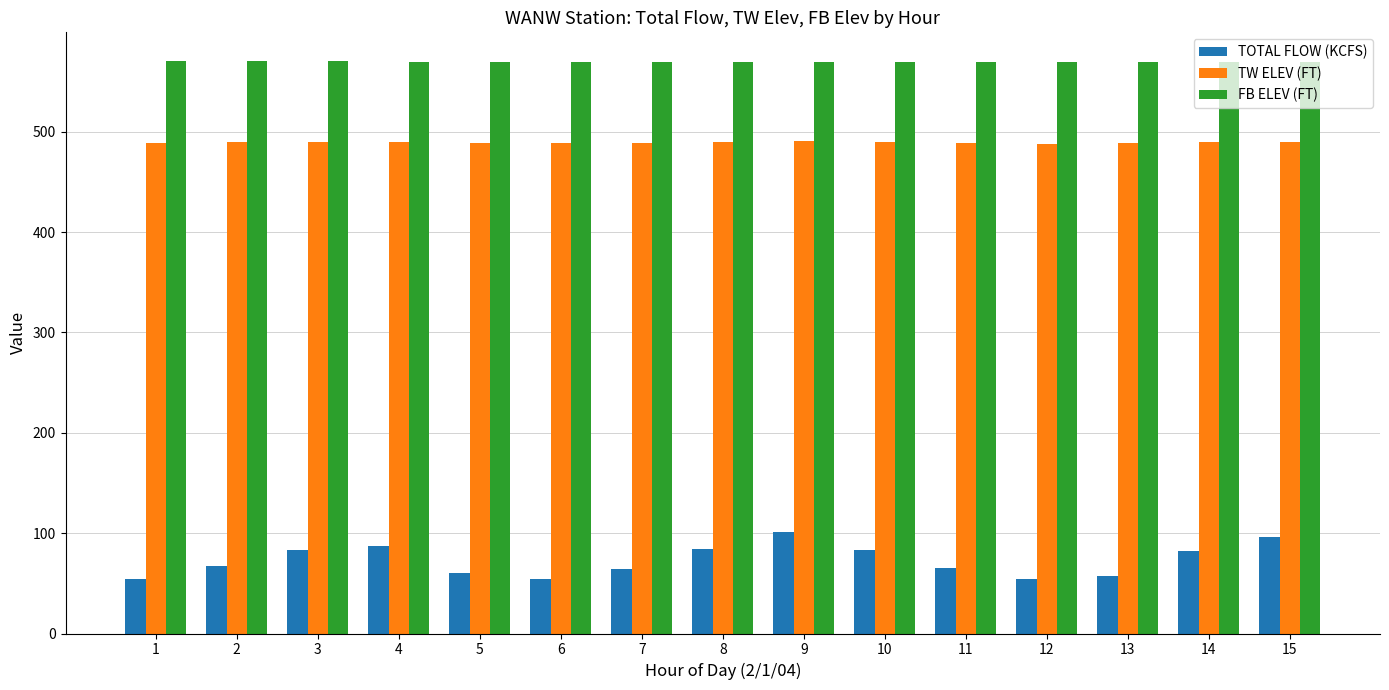

True or false: FB ELEV (FT) has a value of 569.5 at 5.

True